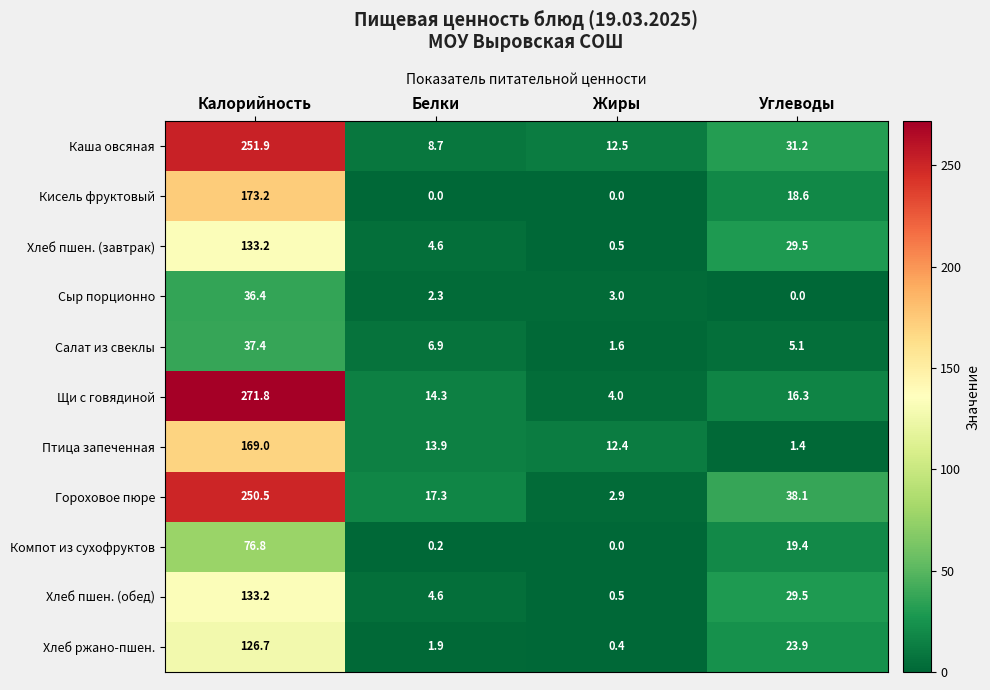

At which label does Сыр порционно reach its peak?

Калорийность